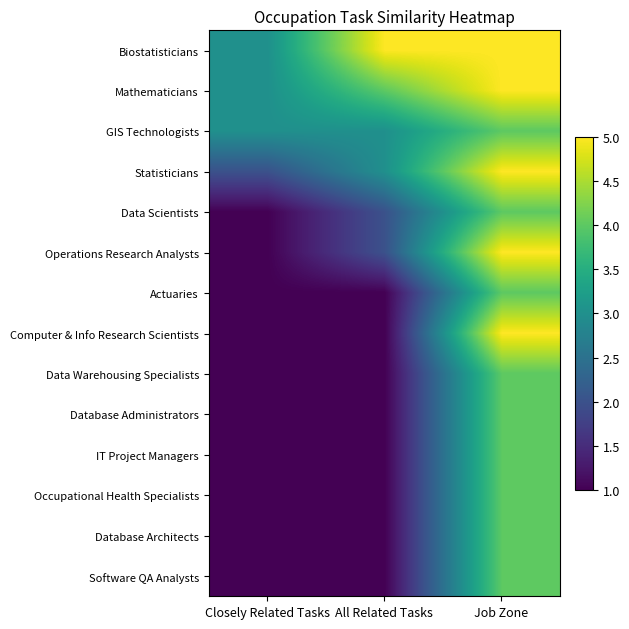

What is the maximum value shown in the chart?

5